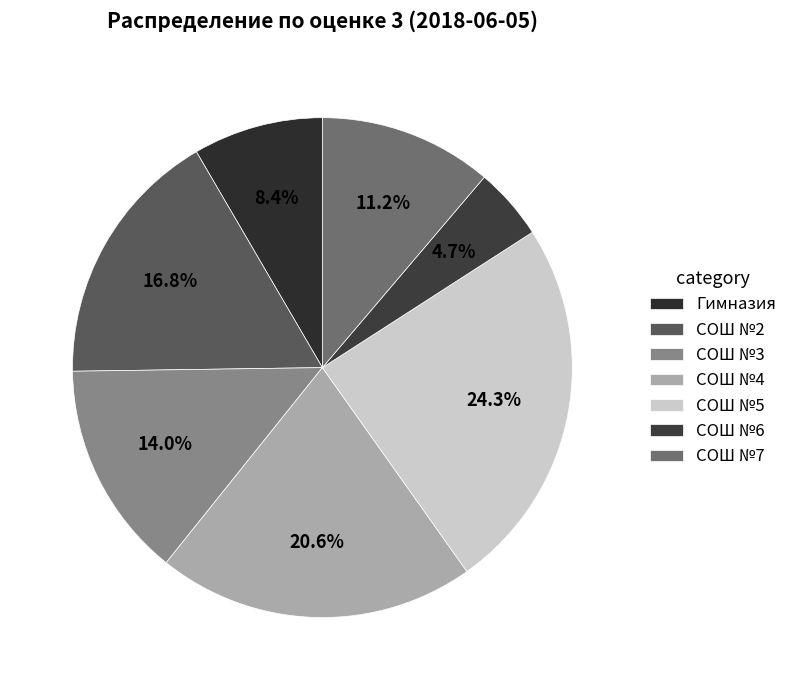

What percentage is the Гимназия slice, to the nearest percent?

8%